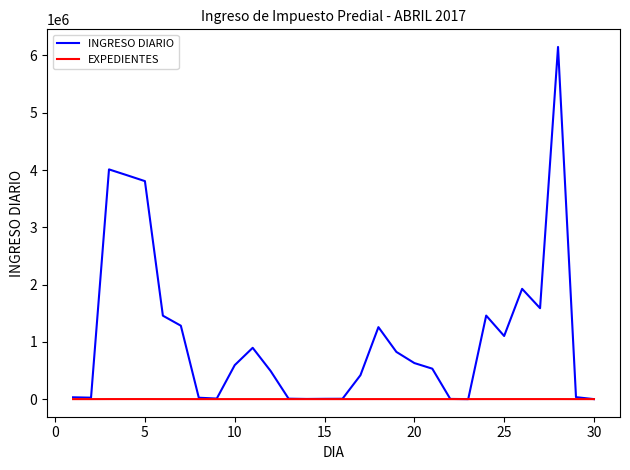

Which series has the widest spread of values?

INGRESO DIARIO